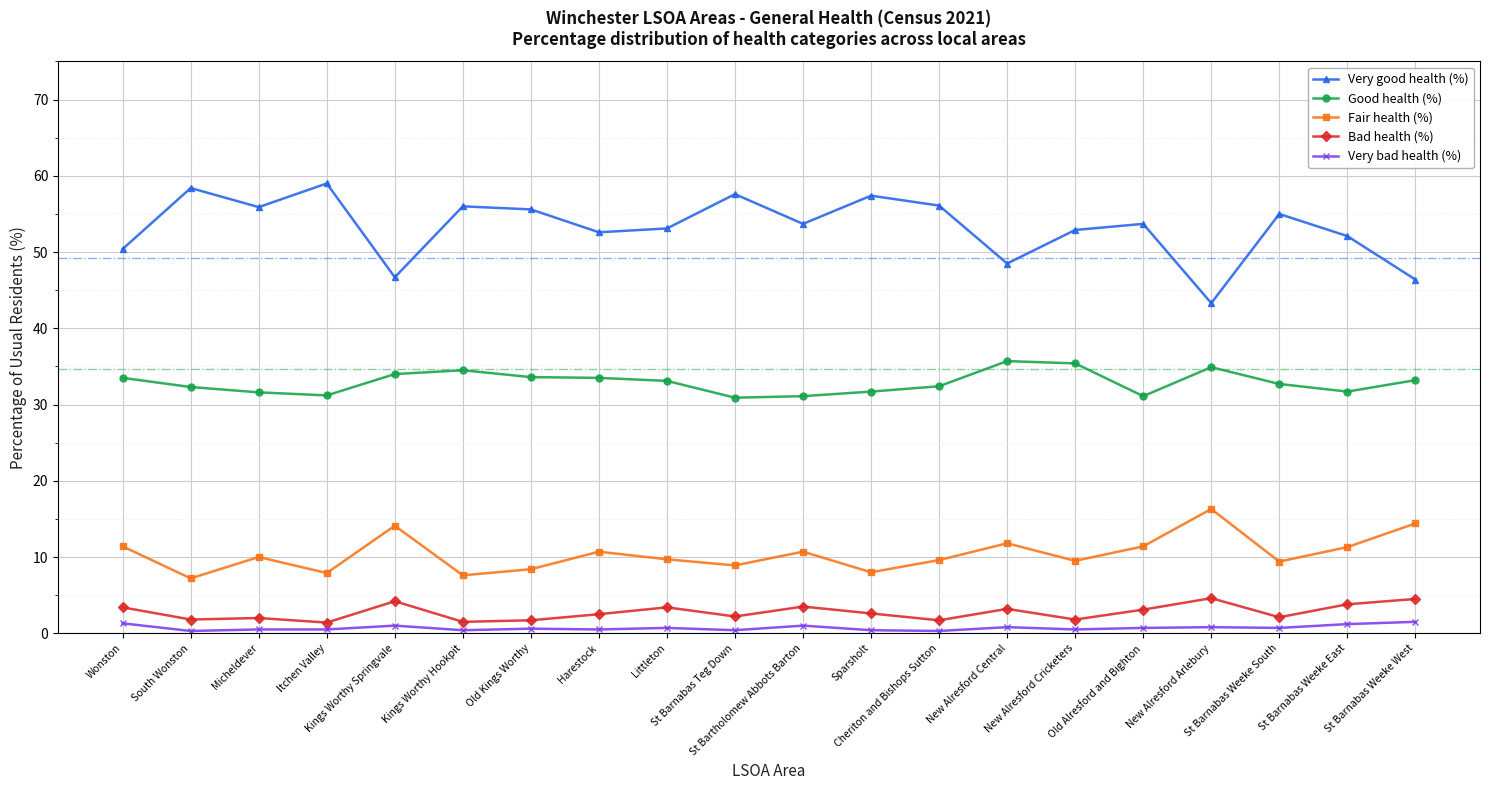

True or false: Very bad health (%) has more than 1 interior local peaks.

True